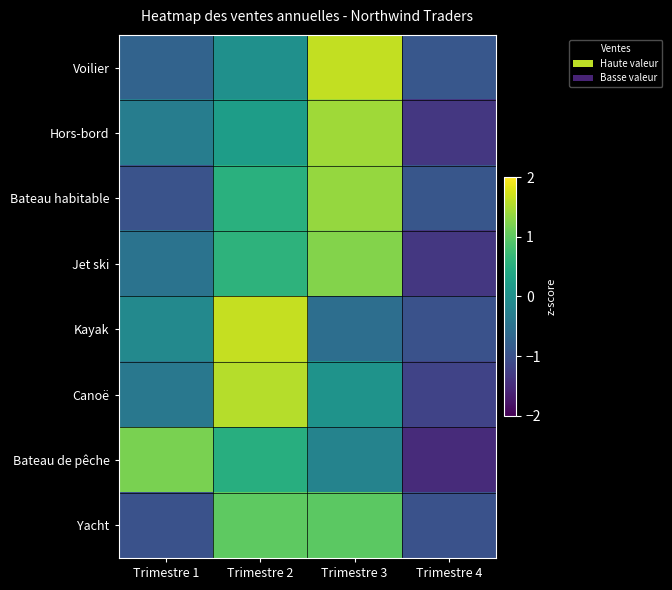

How many series are shown in this chart?

8